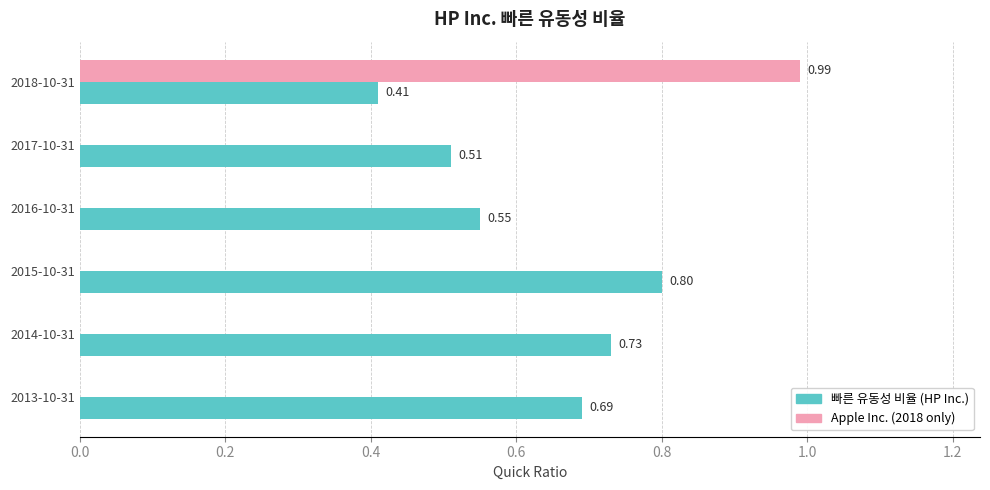

At which category is the sum across all series the highest?

2018-10-31